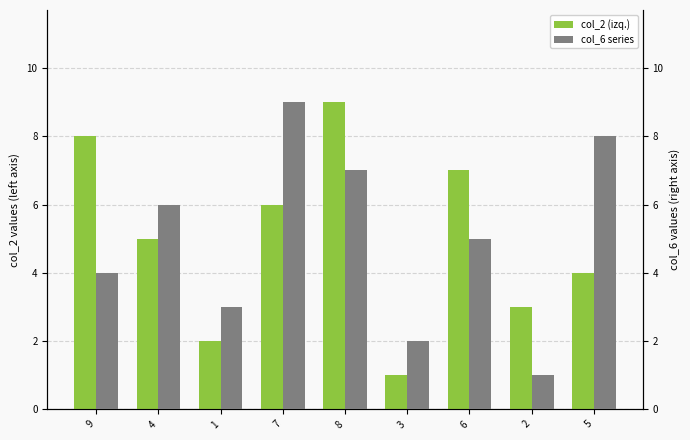

What is the lowest value of the col_2 series series?

1